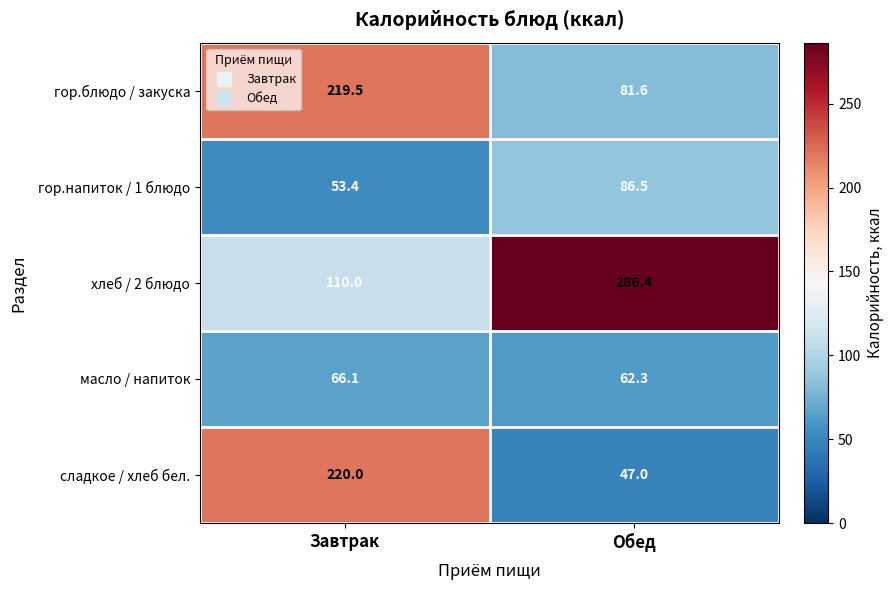

What is the minimum value shown in the chart?

47.0